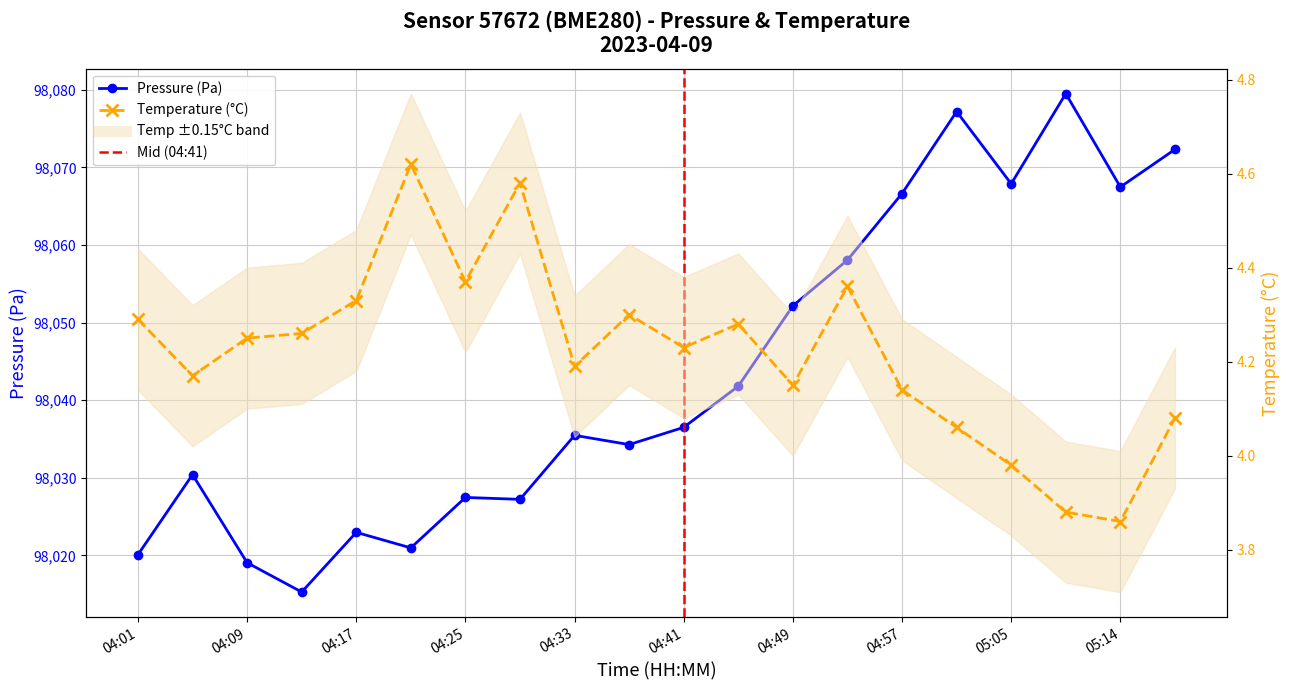

Is it true that pressure equals 57640.8 at 04:01?

False